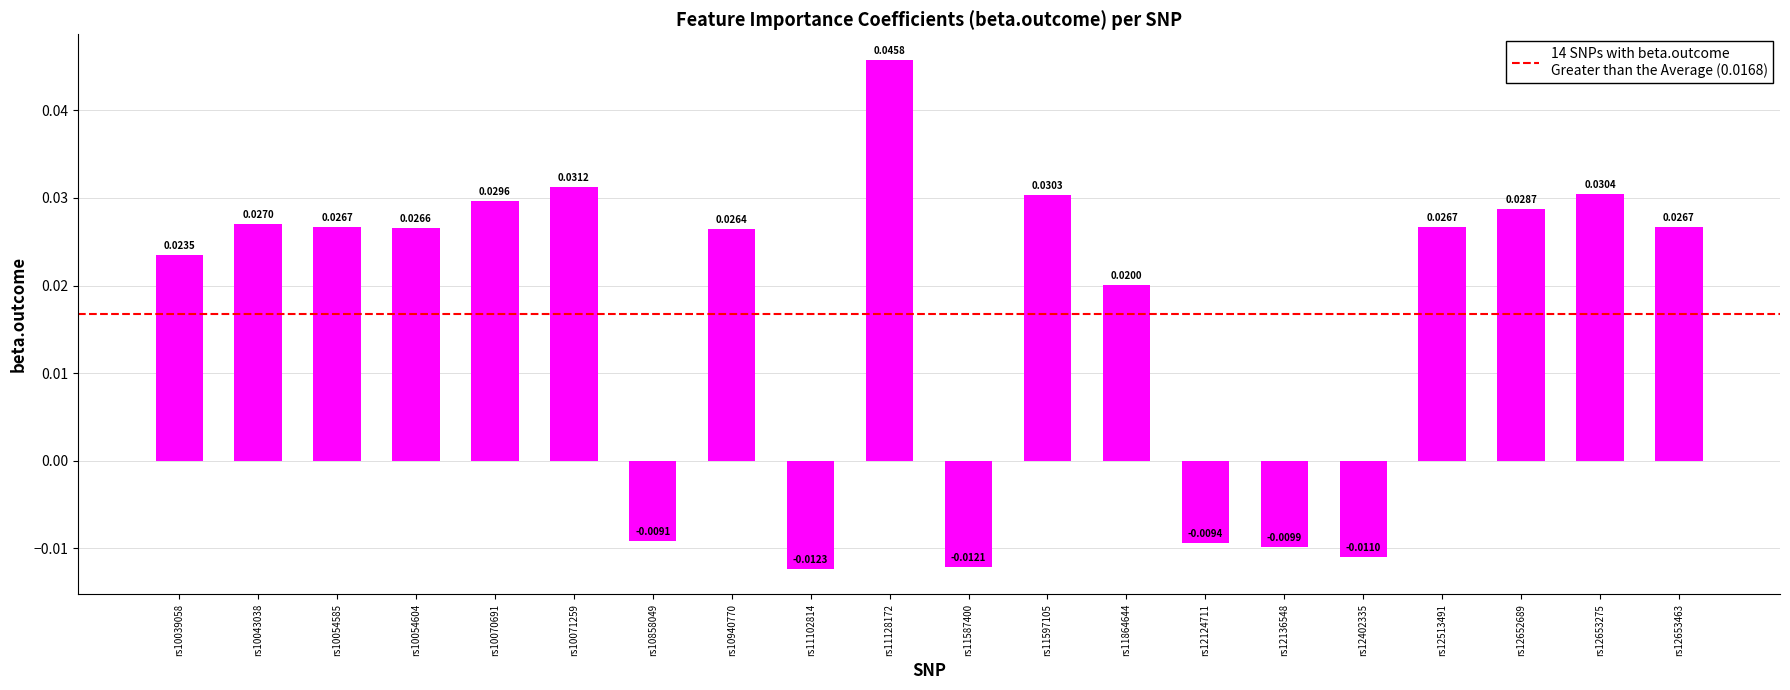

Between rs12652689 and rs11102814, which is larger?

rs12652689